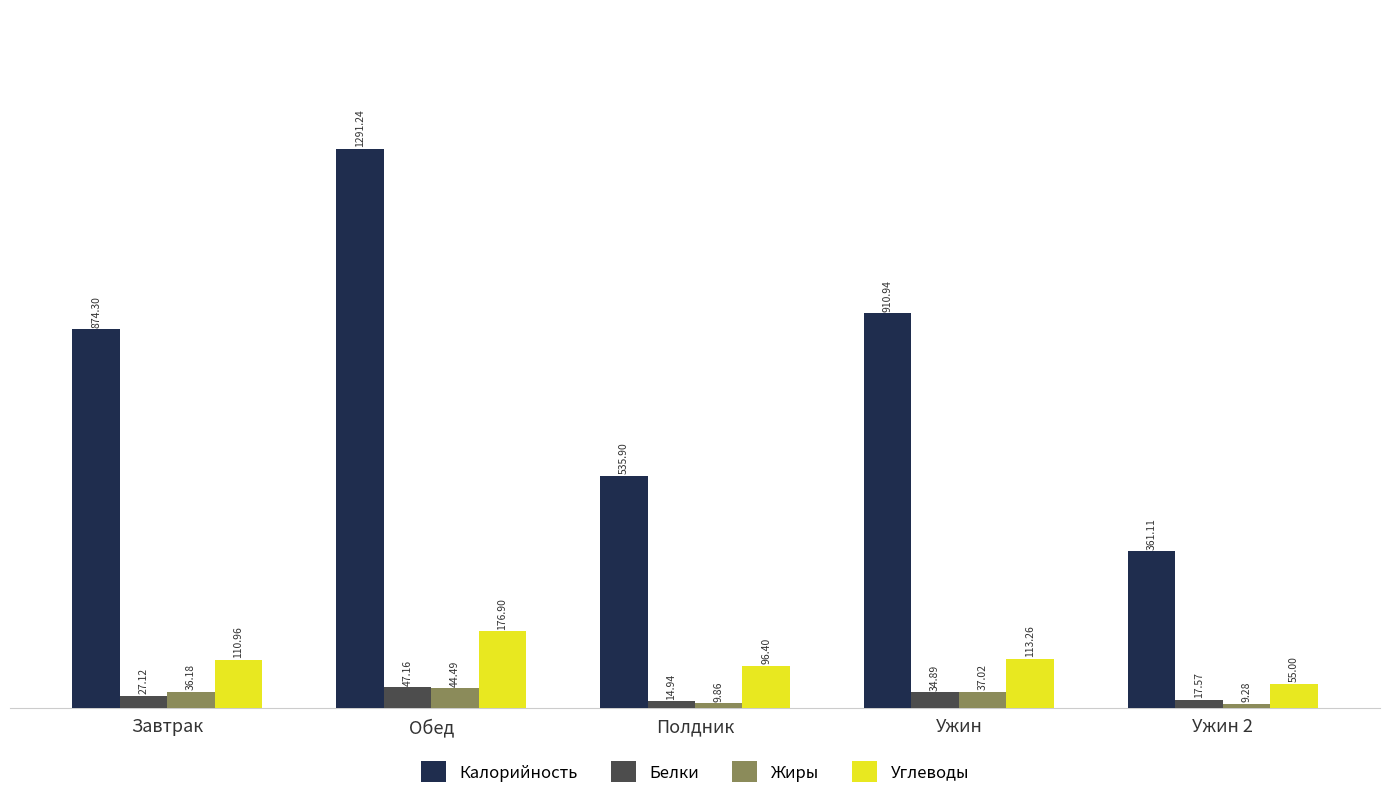

What is the value of the Калорийность bar at the 3rd from the left?

535.9